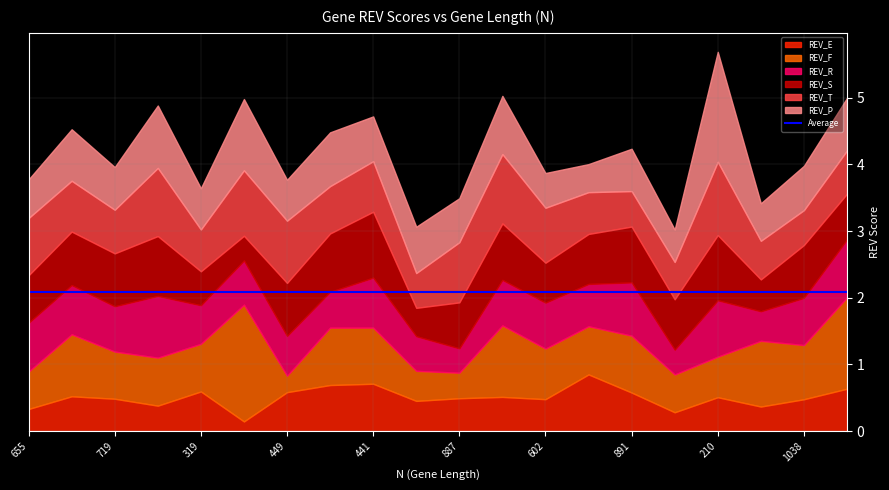

At which category is the sum across all series the highest?

210